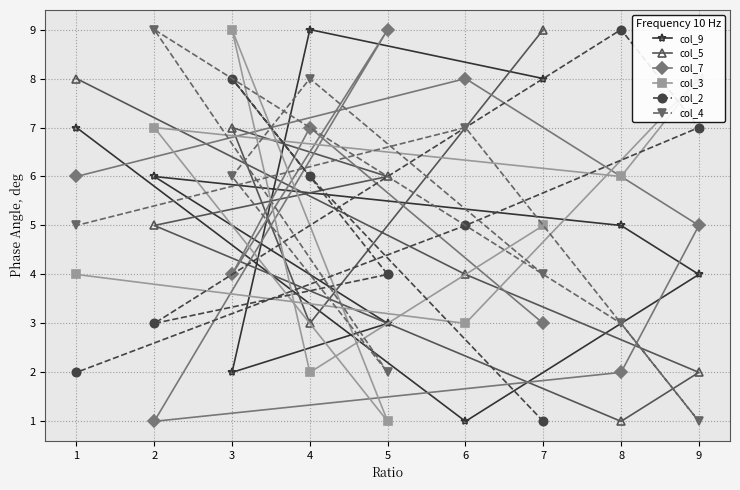

What is the highest value of the col_3 series?

9